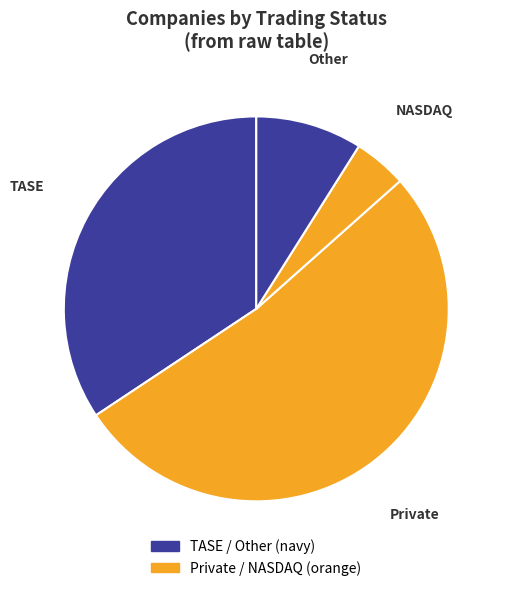

Count the number of slices in the pie.

4